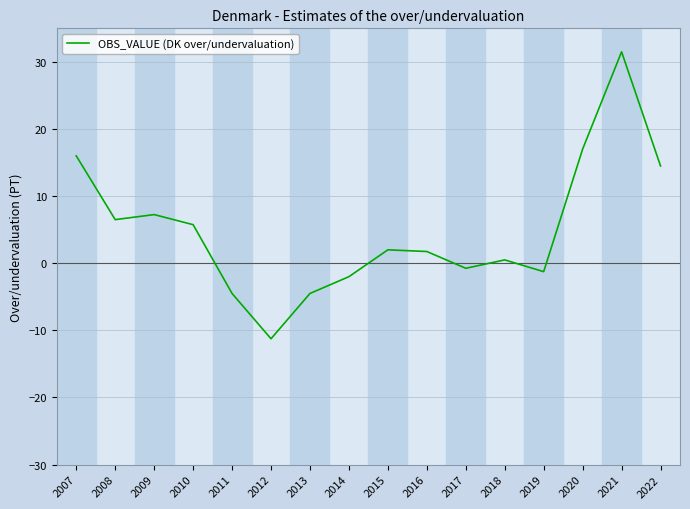

Which has a higher value, 2011 or 2022?

2022